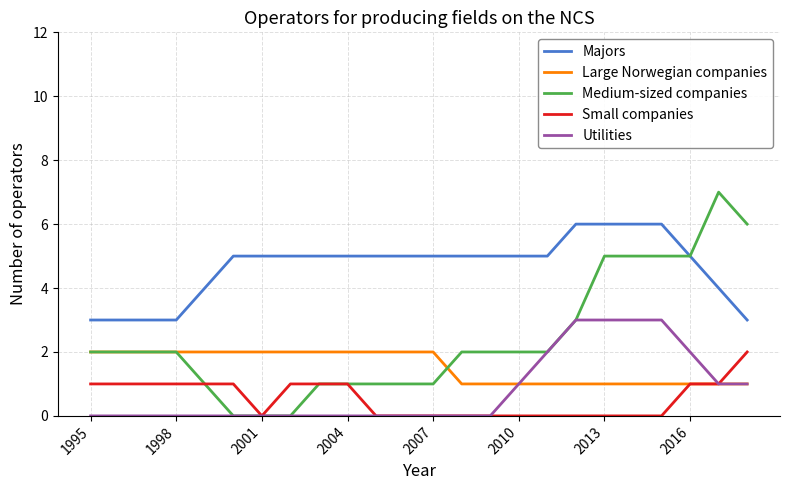

What is the greatest value displayed?

7